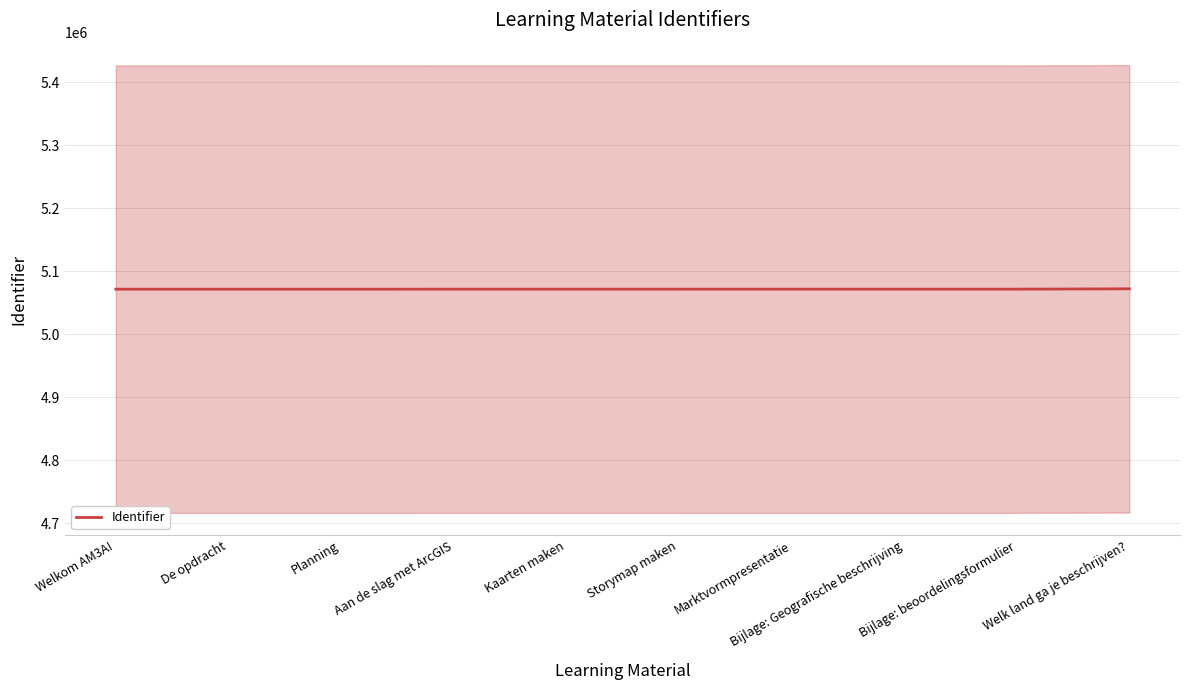

What is the value of the 10th point from the left?

5071966